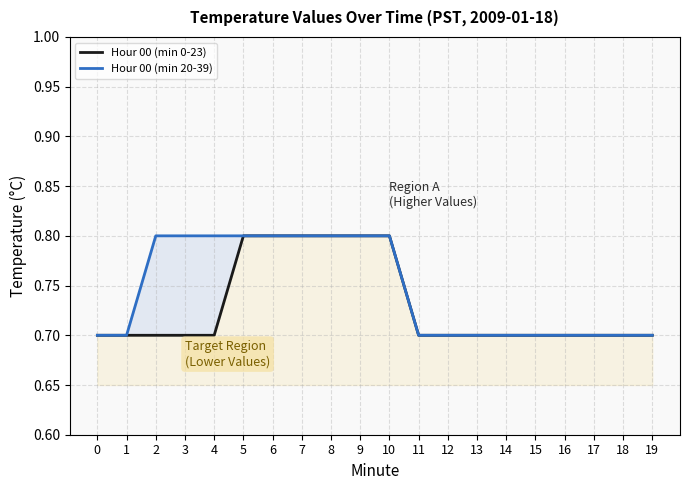

At which category is the sum across all series the highest?

5